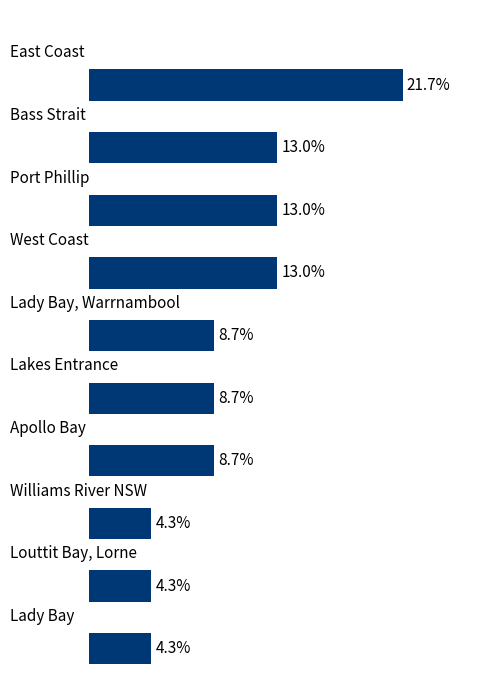

Are the bars horizontal?

Yes